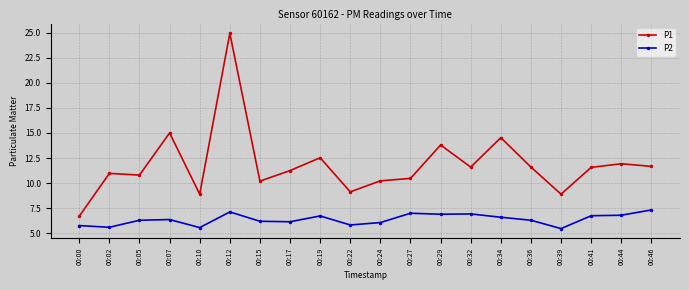

In P1, how many points are higher than both neighbors (excluding endpoints)?

7